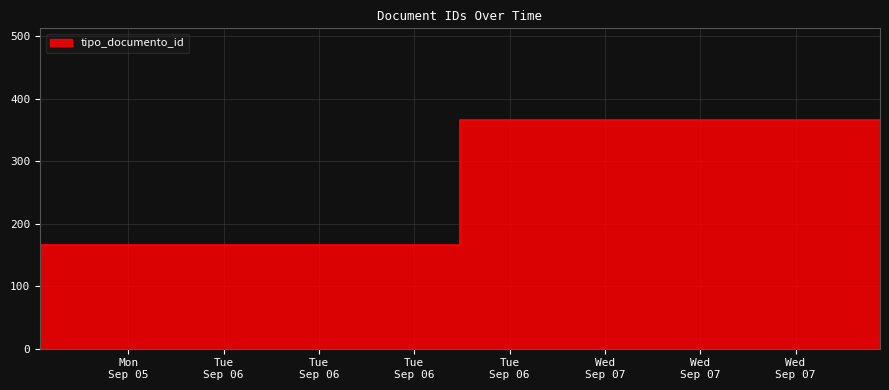

Does the chart have visible grid lines?

Yes